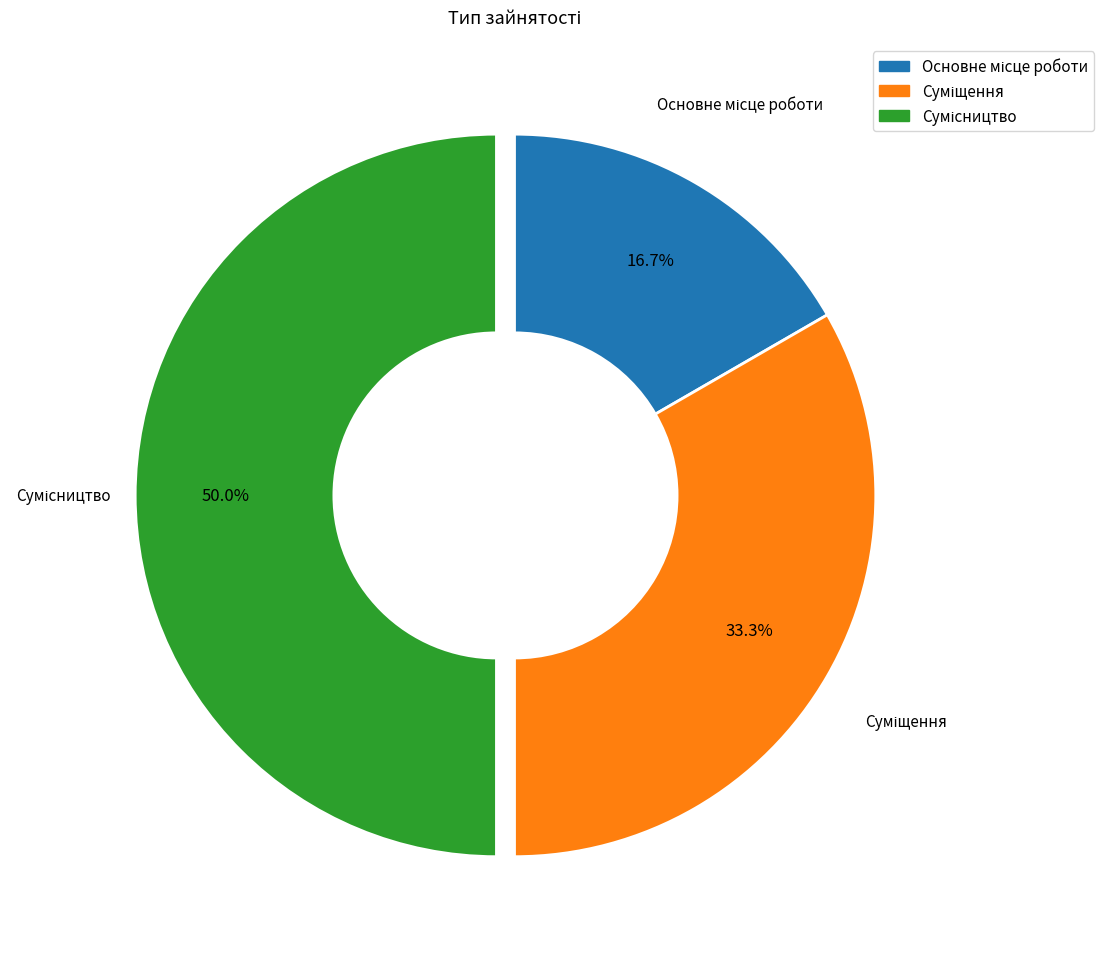

How many slices are in this pie chart?

3